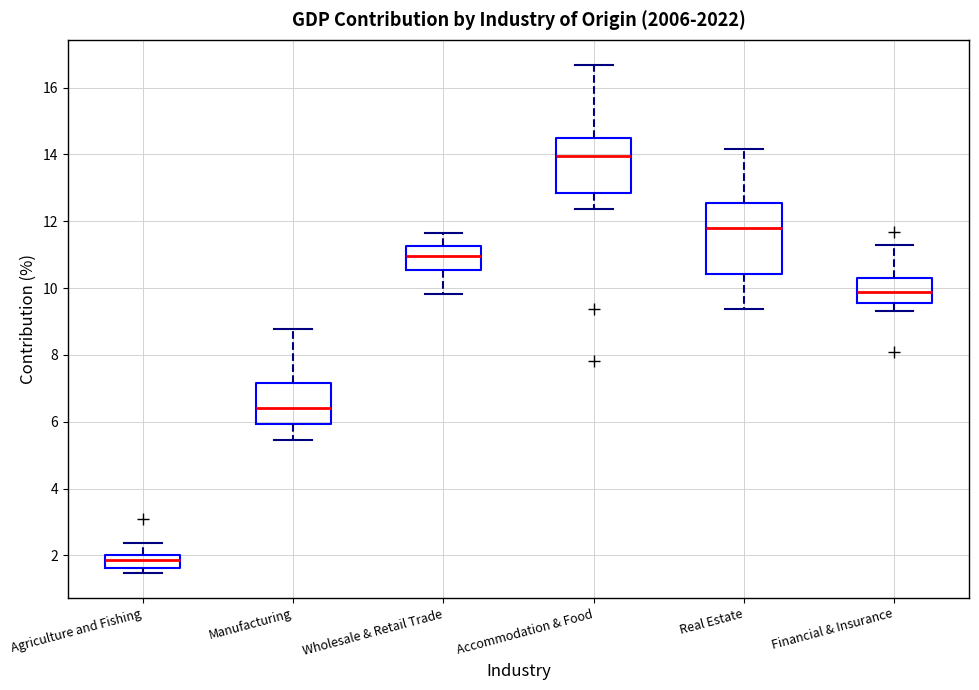

Which box's median line is the lowest?

Agriculture and Fishing